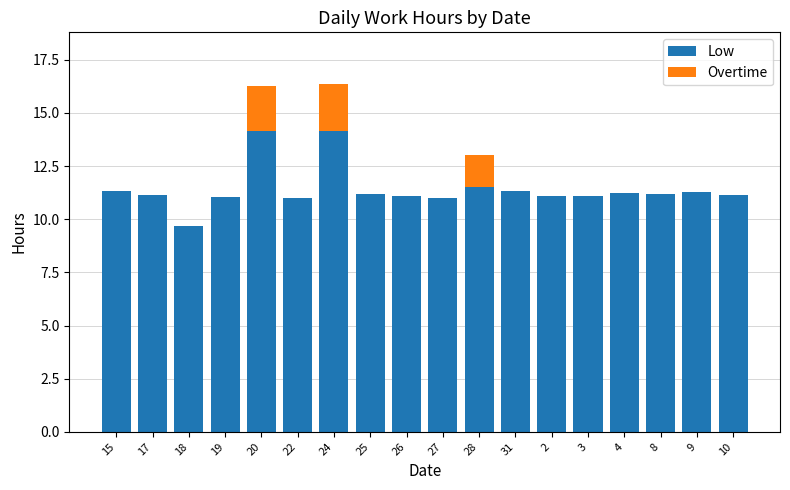

What is the total value across all series at 8?

11.2